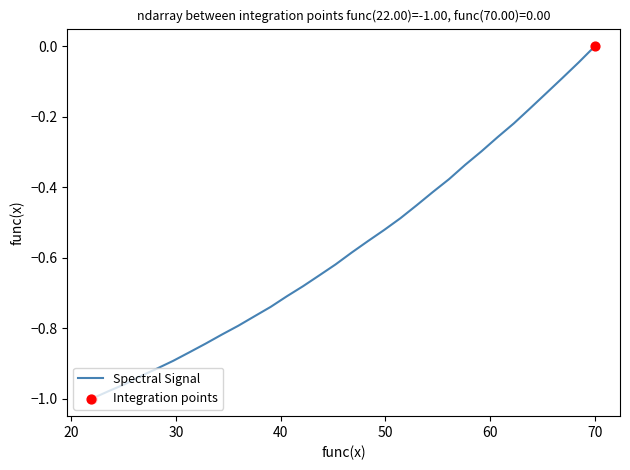

How many lines are shown in the chart?

1